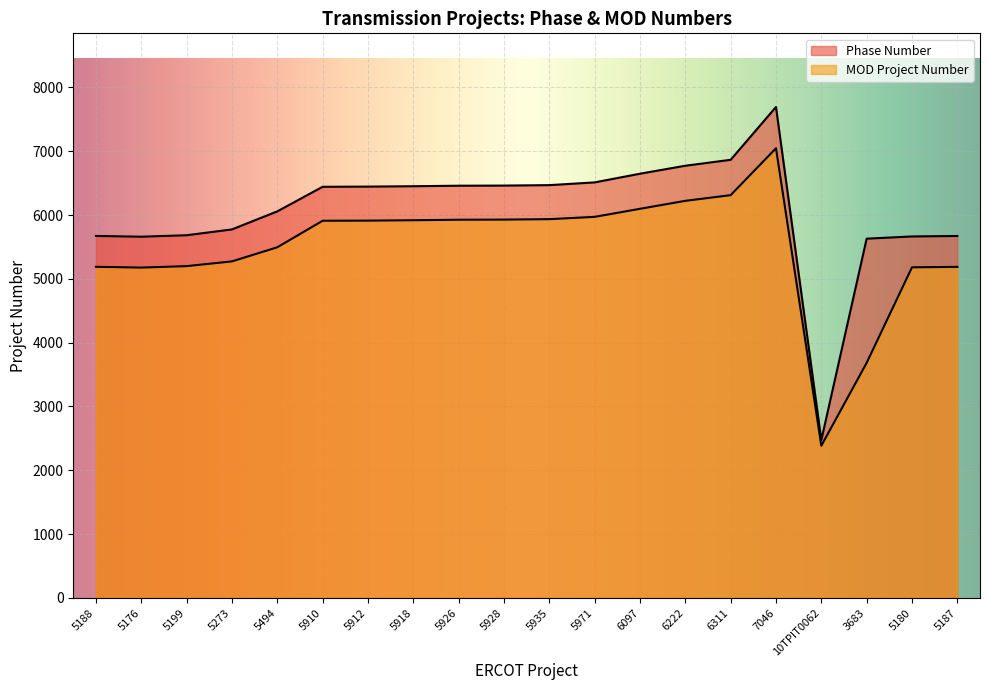

What is the lowest value of the Phase Number series?

2473